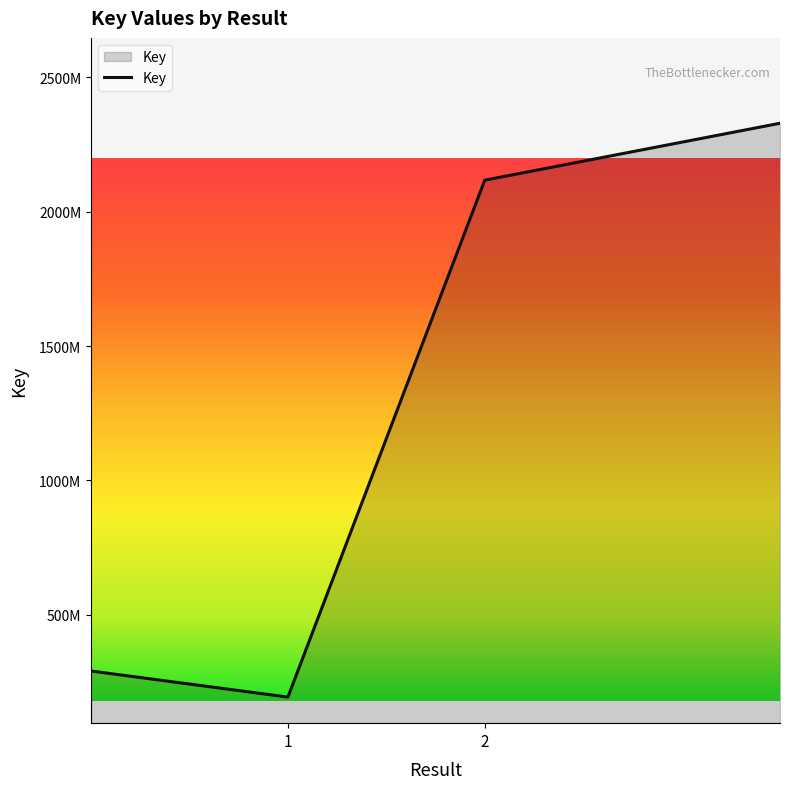

Does the chart display data point markers on the line(s)?

No